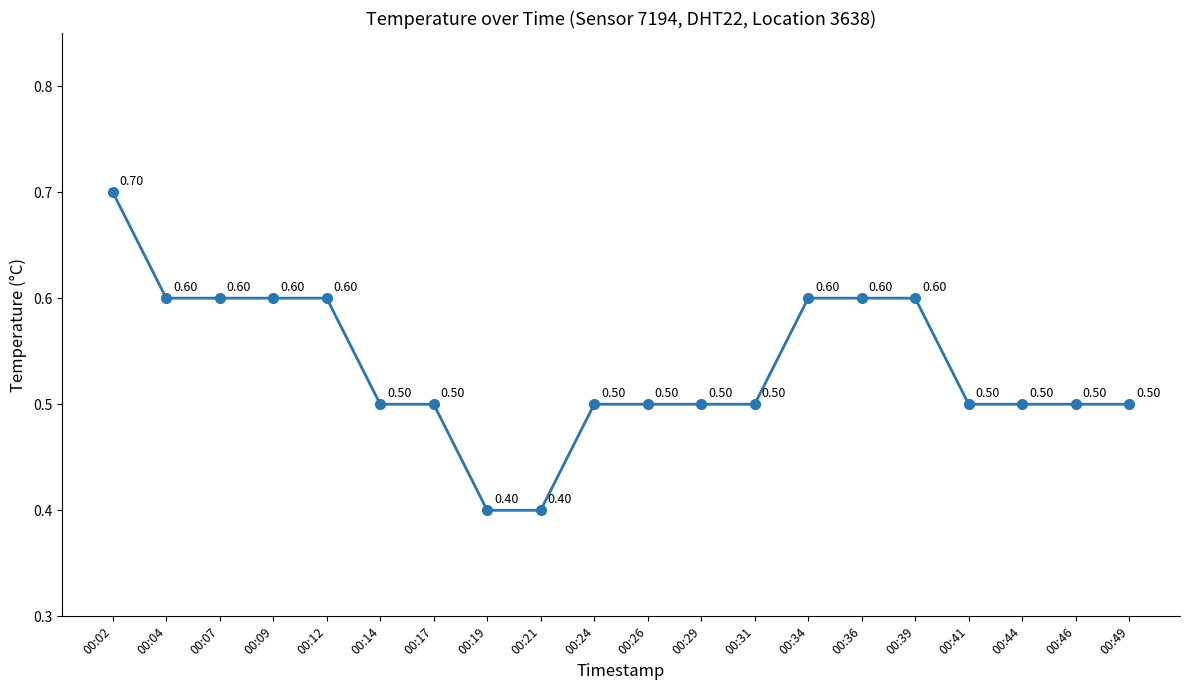

What is the sum of the values at 00:19 and 00:41?

0.9